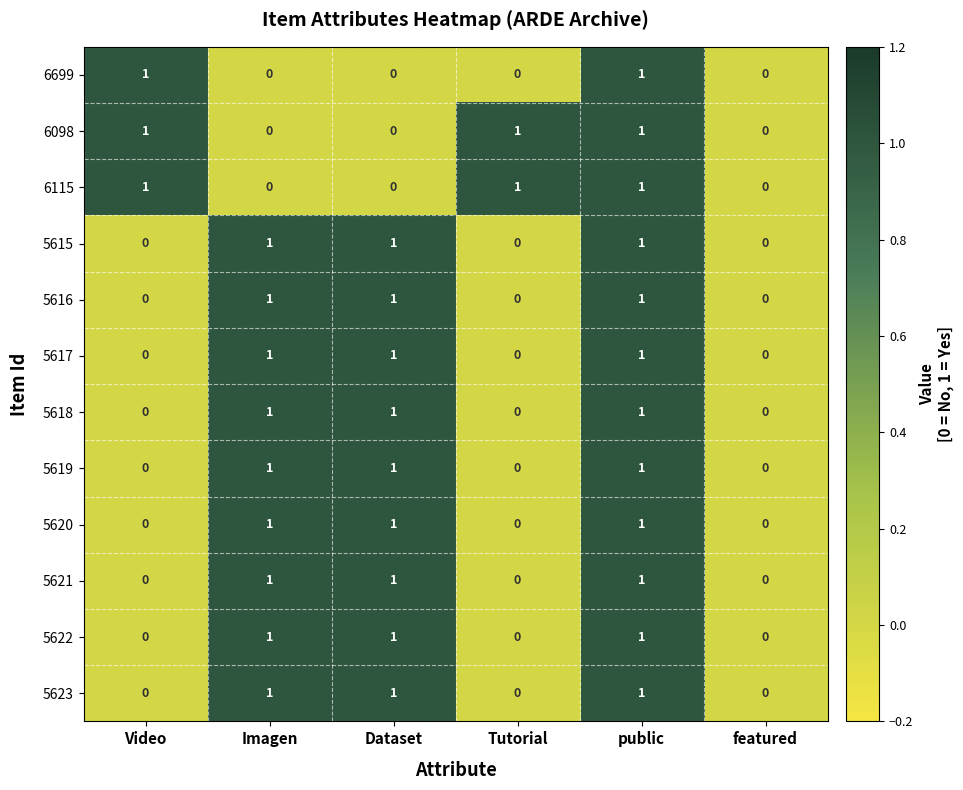

How many 5617 values are between 0 and 1?

6